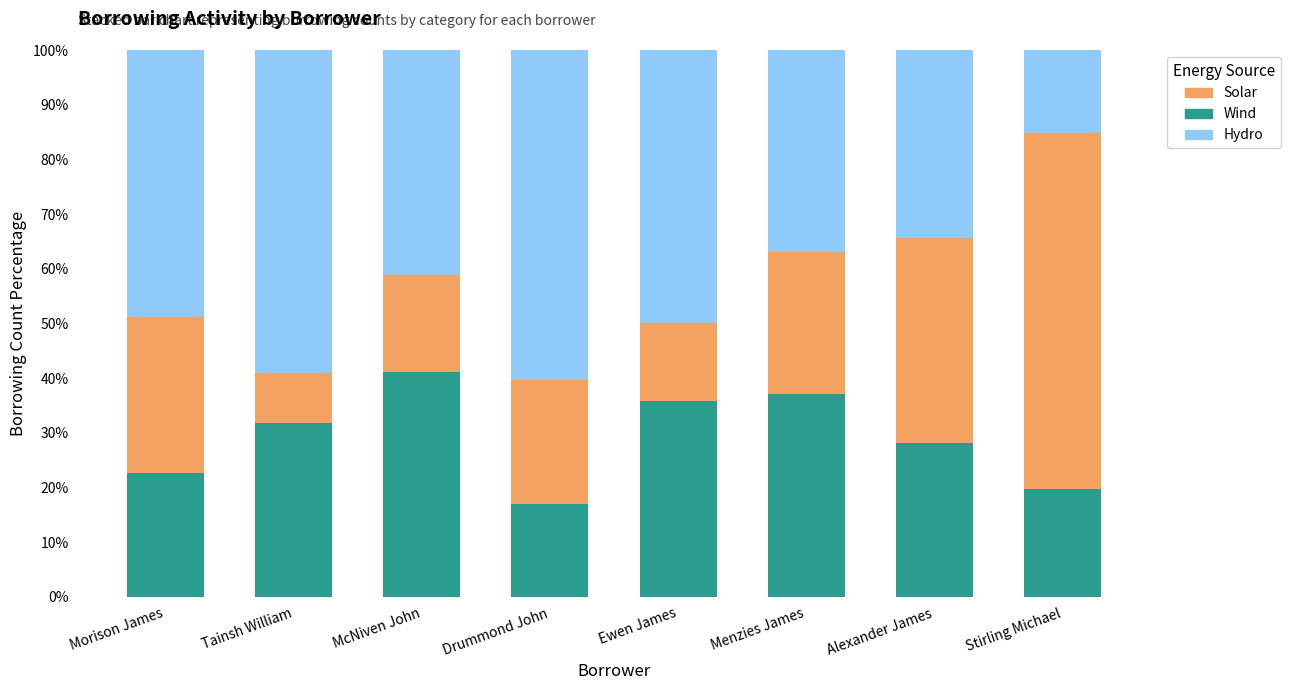

The value of Wind at Tainsh William is 31.8. True or false?

True